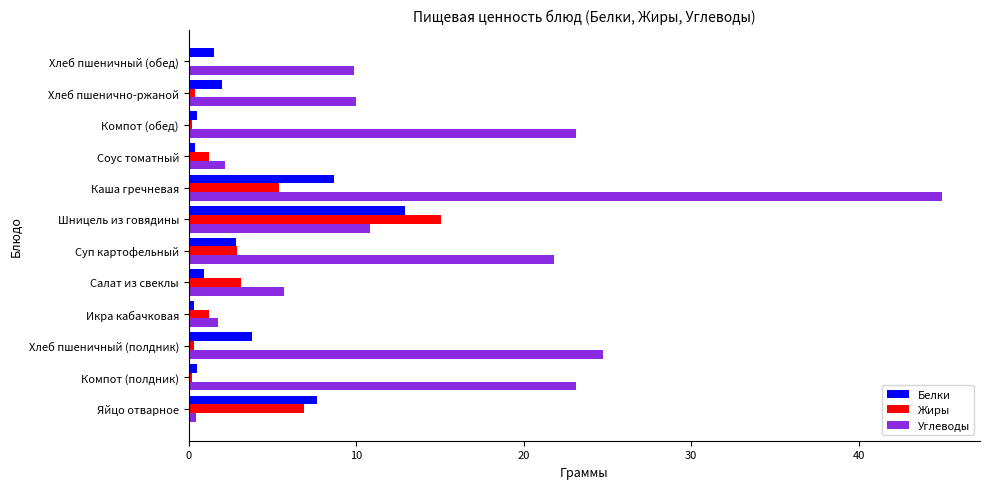

At which category is the sum across all series the highest?

Каша гречневая